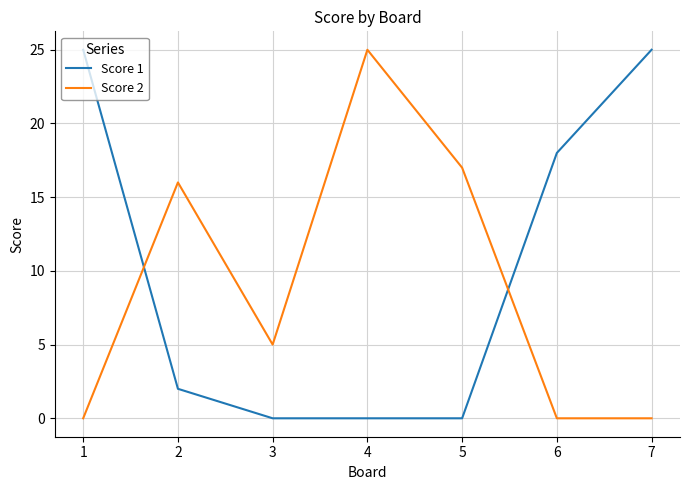

The Score 1 series shows -17 at 5. True or false?

False